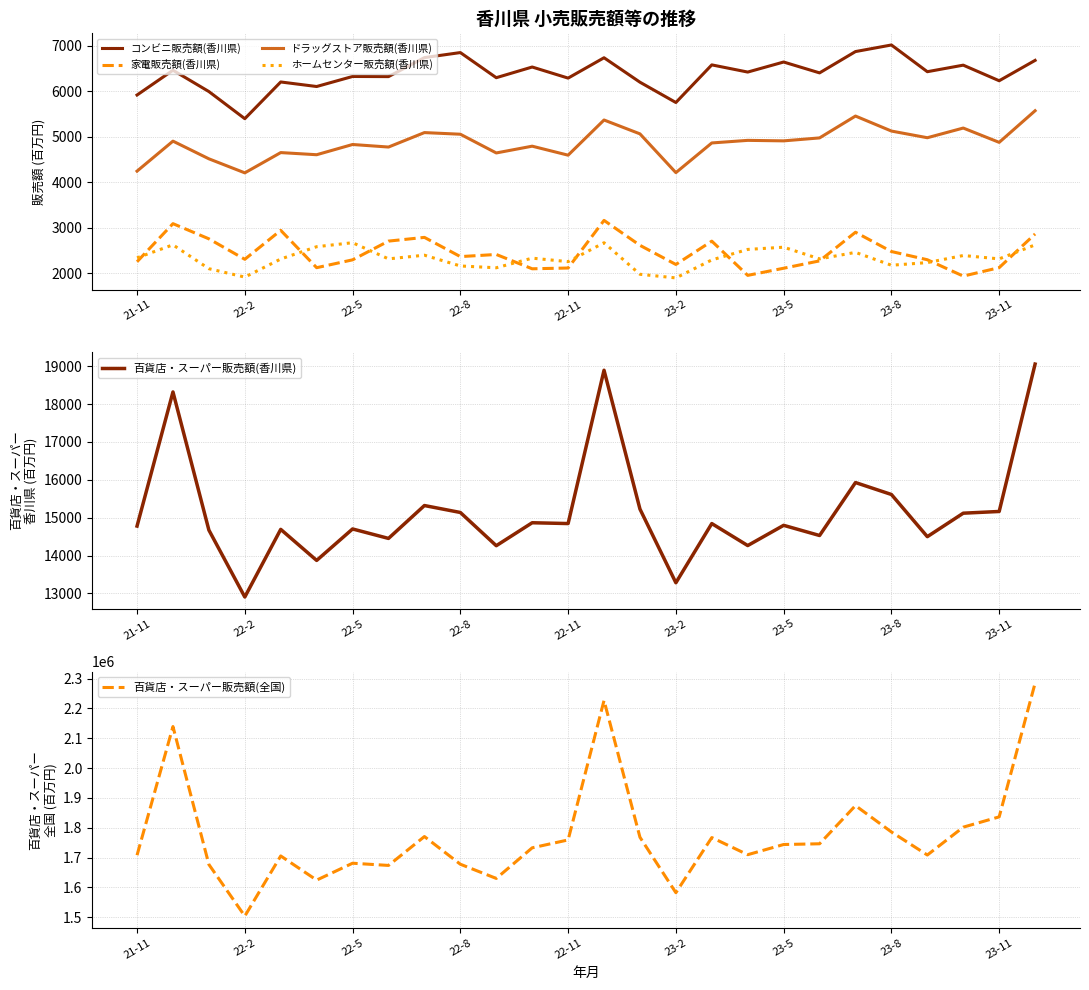

What is the sum of all コンビニ販売額(香川県) values?

166028